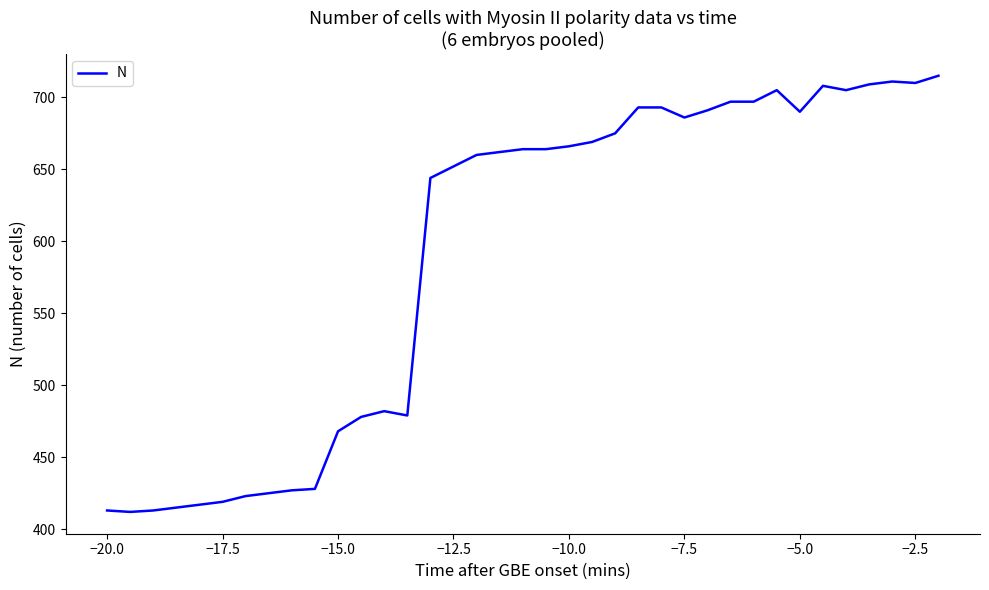

What is the smallest value displayed?

412